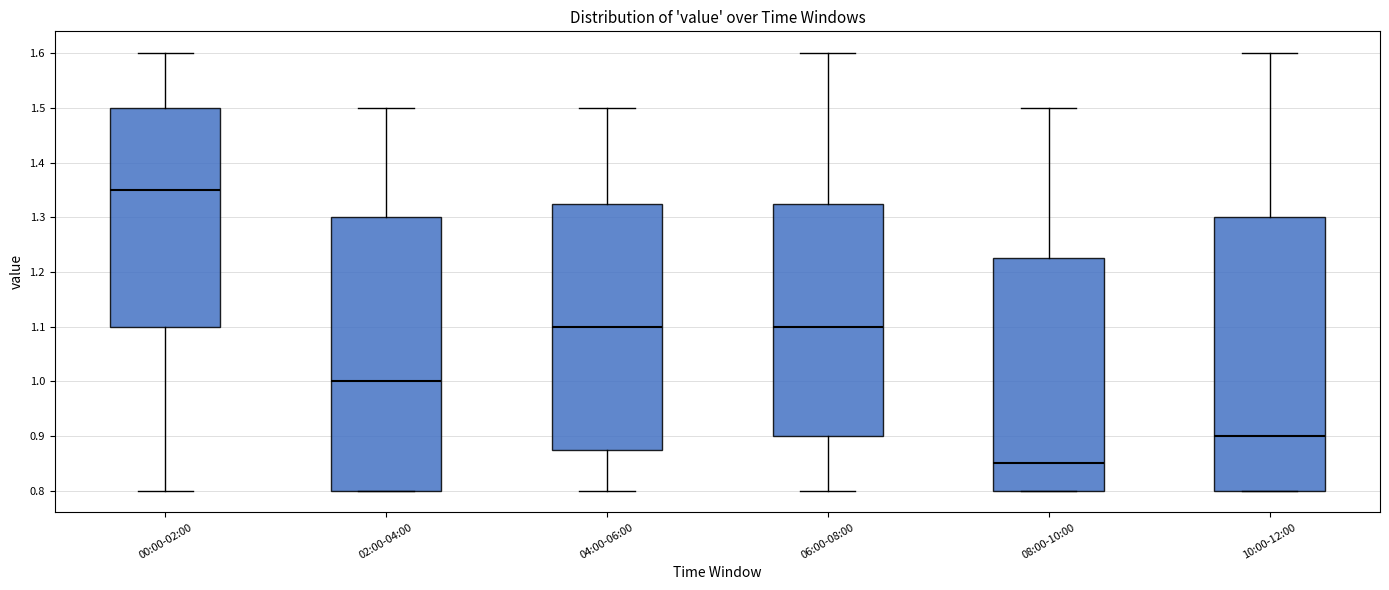

Where does the upper whisker of the box for 02:00-04:00 end on the y-axis? The values are not printed on the chart, so give them approximately, as read against the axis.

1.50